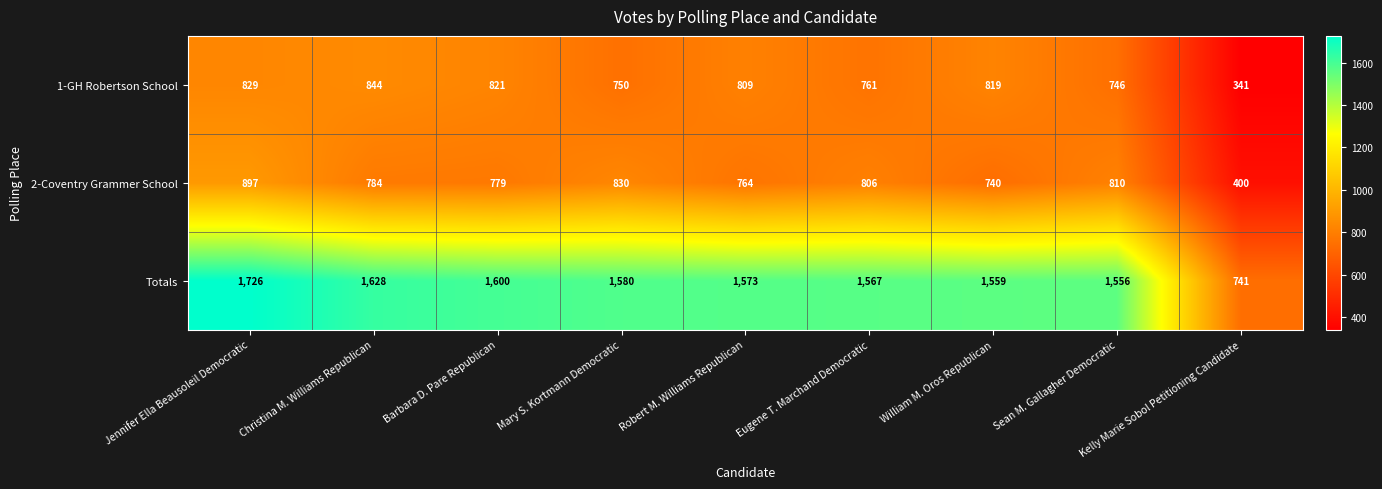

What is the minimum value for 1-GH Robertson School?

341